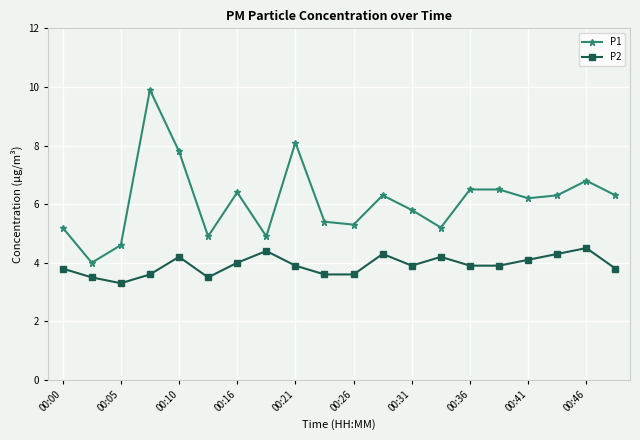

What is the value of the P1 point at the 20th from the left?

6.3